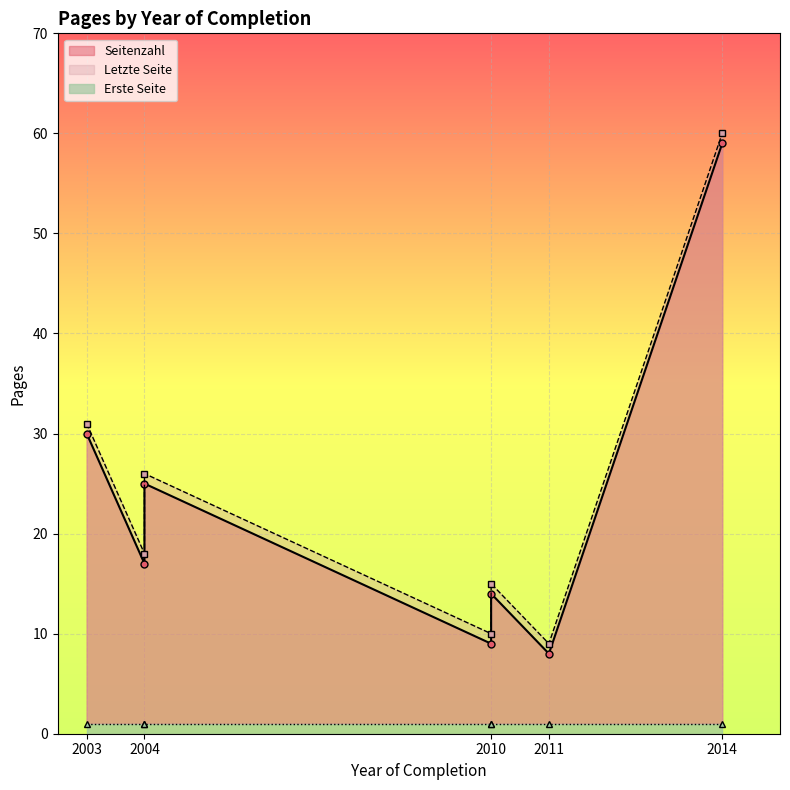

What is the greatest value displayed?

60